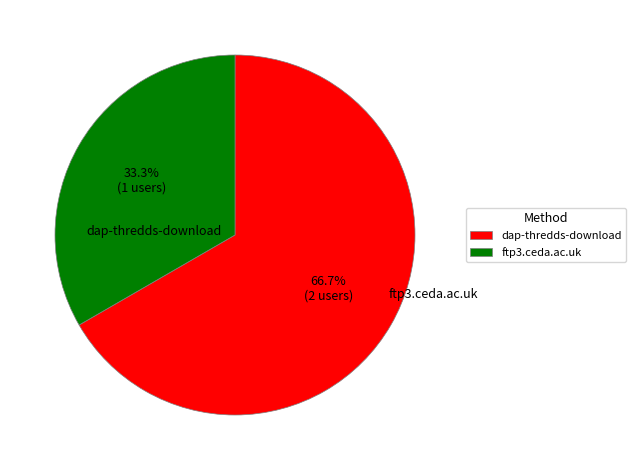

True or false: dap-thredds-download accounts for 80% of the total.

False